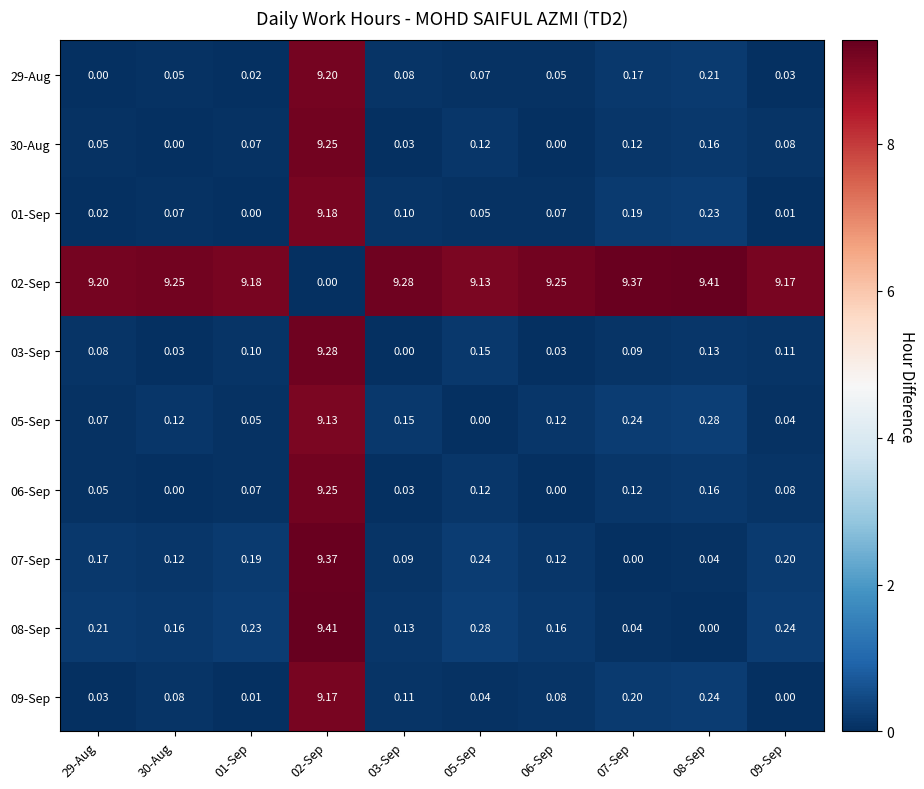

Which series has the largest total across all categories?

02-Sep